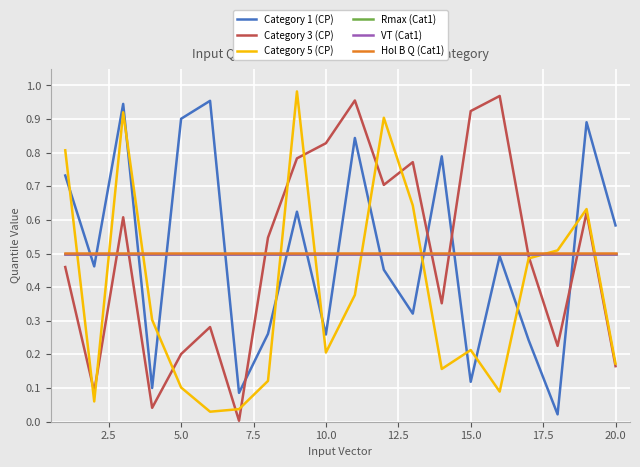

After their last crossing, which series has the higher values: Category 5 (CP) or Category 1 (CP)?

Category 1 (CP)